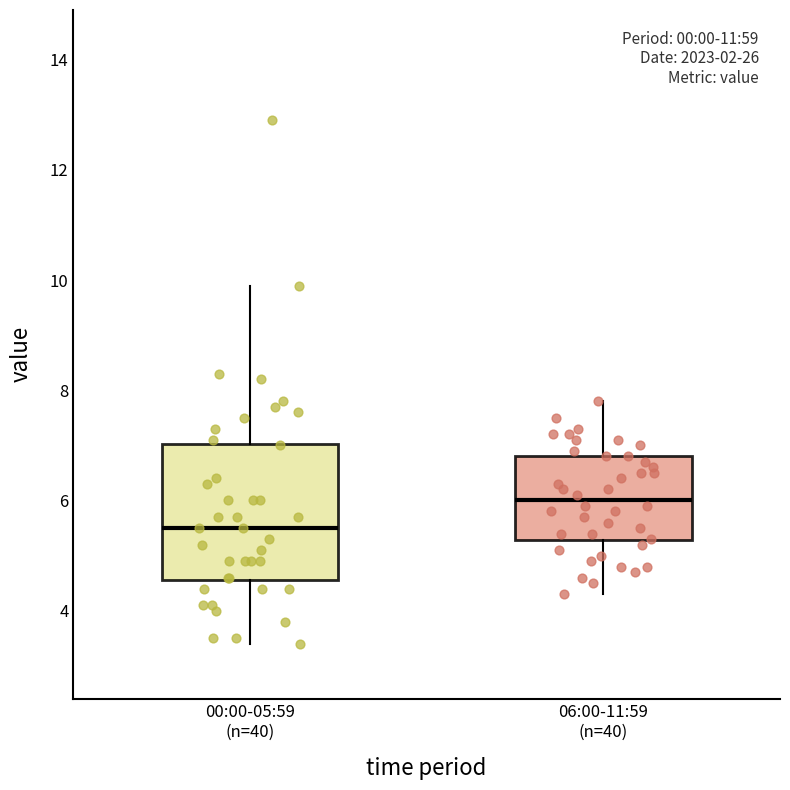

Where does the median line of the box for 06:00-11:59 (n=40) sit on the y-axis? The values are not printed on the chart, so give them approximately, as read against the axis.

6.0